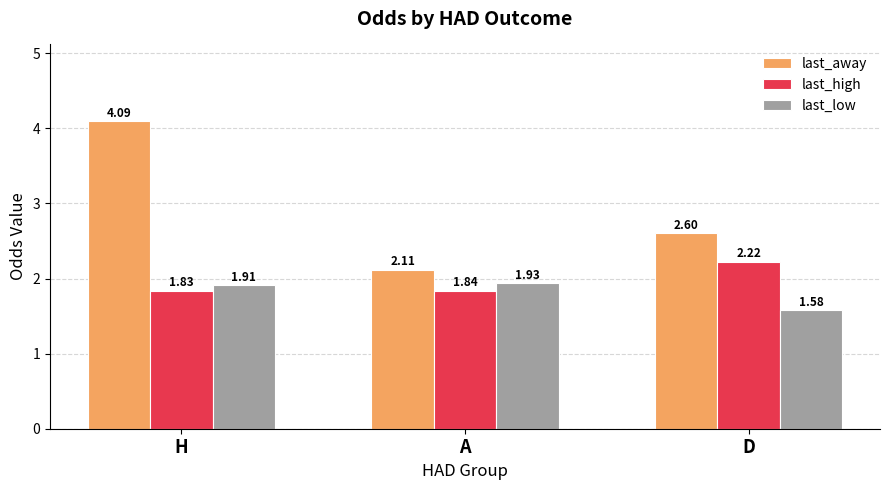

Rank the series at A from lowest to highest value.

last_high, last_low, last_away